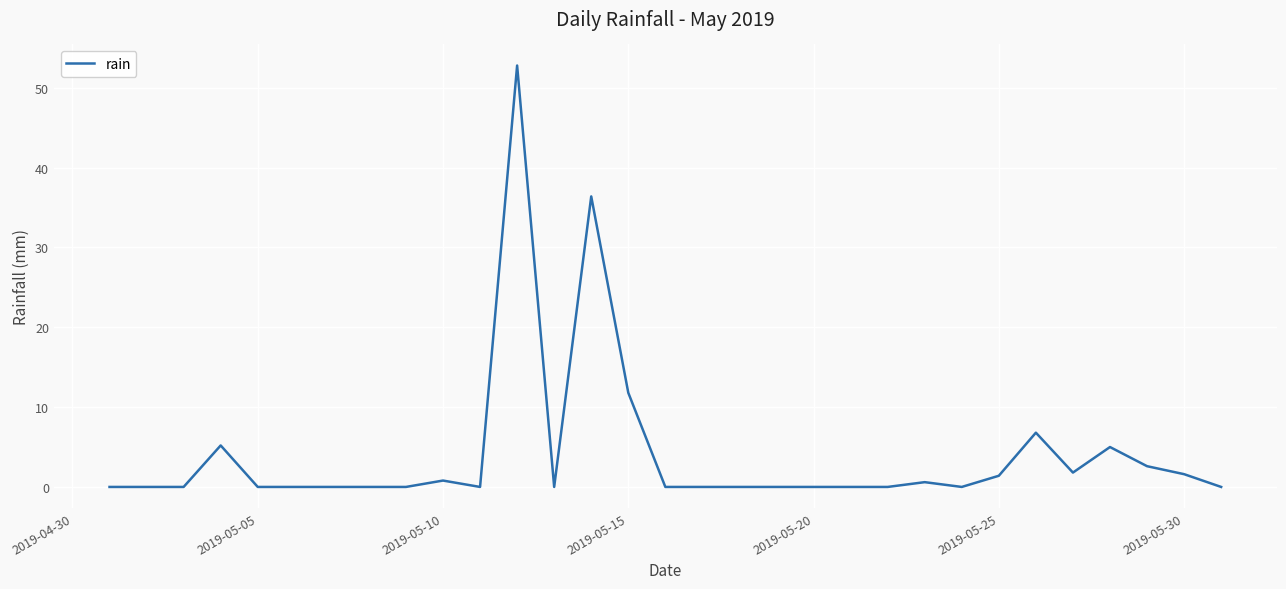

Does the chart have visible grid lines?

Yes